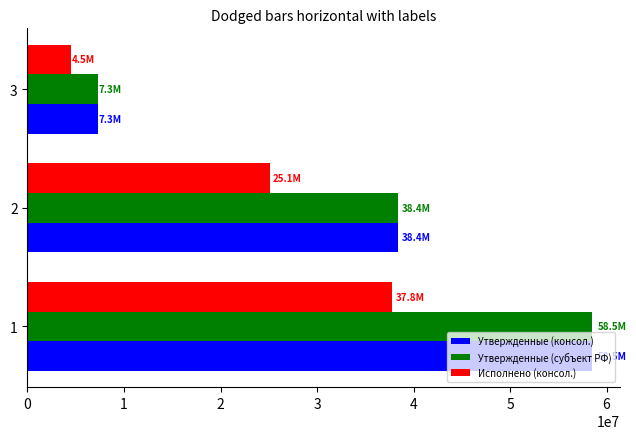

List the labels in order of Утвержденные (консол.) value, smallest first.

3, 2, 1